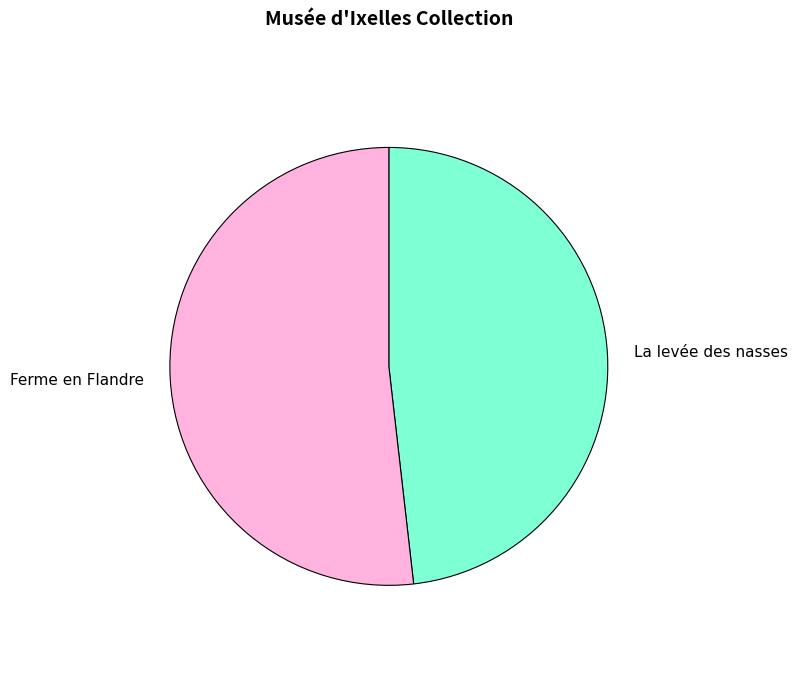

Between Ferme en Flandre and La levée des nasses, which is larger?

Ferme en Flandre